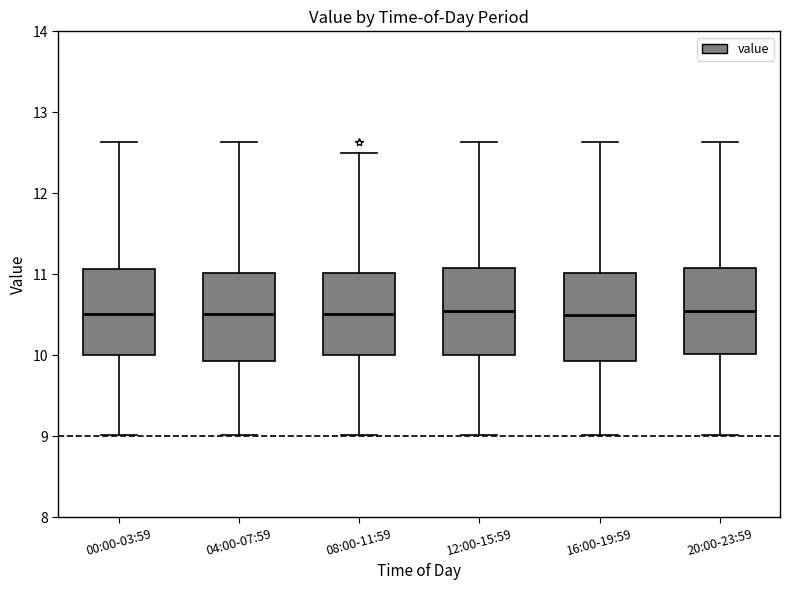

Where is the upper edge of the box for 12:00-15:59 on the y-axis? The values are not printed on the chart, so give them approximately, as read against the axis.

11.1